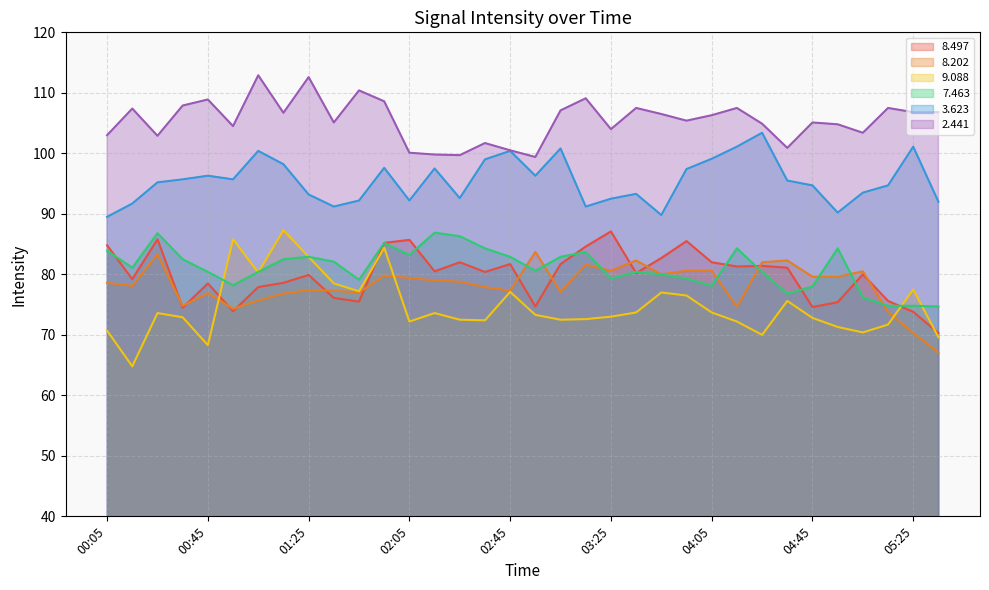

Reading left to right, what are all the values shown in this chart?

  8.497: 00:05=84.8	00:15=79.2	00:25=85.8	00:35=74.5	00:45=78.5	00:55=73.9	01:05=77.9	01:15=78.6	01:25=79.9	01:35=76.1	01:45=75.5	01:55=85.2	02:05=85.7	02:15=80.5	02:25=82.0	02:35=80.4	02:45=81.7	02:55=74.7	03:05=81.7	03:15=84.6	03:25=87.1	03:35=80.2	03:45=82.7	03:55=85.5	04:05=82.0	04:15=81.3	04:25=81.4	04:35=81.1	04:45=74.6	04:55=75.4	05:05=80.0	05:15=75.6	05:25=73.8	05:35=70.3
  8.202: 00:05=78.6	00:15=78.1	00:25=83.3	00:35=74.8	00:45=76.9	00:55=74.3	01:05=75.7	01:15=76.8	01:25=77.4	01:35=77.3	01:45=77.0	01:55=79.8	02:05=79.4	02:15=79.0	02:25=78.8	02:35=77.9	02:45=77.3	02:55=83.7	03:05=77.1	03:15=81.6	03:25=80.6	03:35=82.3	03:45=80.0	03:55=80.6	04:05=80.6	04:15=74.6	04:25=82.0	04:35=82.3	04:45=79.6	04:55=79.6	05:05=80.5	05:15=73.8	05:25=70.3	05:35=67.1
  9.088: 00:05=70.7	00:15=64.8	00:25=73.6	00:35=72.9	00:45=68.3	00:55=85.8	01:05=80.3	01:15=87.3	01:25=82.9	01:35=78.5	01:45=77.2	01:55=84.4	02:05=72.2	02:15=73.6	02:25=72.5	02:35=72.4	02:45=77.1	02:55=73.3	03:05=72.5	03:15=72.6	03:25=73.0	03:35=73.7	03:45=77.0	03:55=76.5	04:05=73.7	04:15=72.2	04:25=70.0	04:35=75.6	04:45=72.8	04:55=71.3	05:05=70.4	05:15=71.7	05:25=77.5	05:35=69.6
  7.463: 00:05=83.9	00:15=81.1	00:25=86.8	00:35=82.5	00:45=80.4	00:55=78.2	01:05=80.4	01:15=82.5	01:25=82.9	01:35=82.1	01:45=79.1	01:55=85.2	02:05=83.2	02:15=86.9	02:25=86.3	02:35=84.3	02:45=82.9	02:55=80.6	03:05=82.9	03:15=83.7	03:25=79.3	03:35=80.4	03:45=80.0	03:55=79.3	04:05=78.1	04:15=84.3	04:25=80.4	04:35=76.8	04:45=78.0	04:55=84.3	05:05=76.2	05:15=74.8	05:25=74.8	05:35=74.7
  3.623: 00:05=89.5	00:15=91.7	00:25=95.2	00:35=95.7	00:45=96.3	00:55=95.7	01:05=100.4	01:15=98.2	01:25=93.2	01:35=91.2	01:45=92.2	01:55=97.6	02:05=92.2	02:15=97.5	02:25=92.6	02:35=99.0	02:45=100.4	02:55=96.3	03:05=100.8	03:15=91.2	03:25=92.5	03:35=93.3	03:45=89.8	03:55=97.4	04:05=99.1	04:15=101.1	04:25=103.4	04:35=95.5	04:45=94.7	04:55=90.2	05:05=93.5	05:15=94.7	05:25=101.1	05:35=92.0
  2.441: 00:05=103.0	00:15=107.4	00:25=102.9	00:35=107.9	00:45=108.9	00:55=104.5	01:05=112.9	01:15=106.7	01:25=112.6	01:35=105.1	01:45=110.4	01:55=108.6	02:05=100.1	02:15=99.8	02:25=99.7	02:35=101.7	02:45=100.5	02:55=99.4	03:05=107.1	03:15=109.1	03:25=104.0	03:35=107.5	03:45=106.5	03:55=105.4	04:05=106.3	04:15=107.5	04:25=104.9	04:35=100.9	04:45=105.1	04:55=104.8	05:05=103.4	05:15=107.5	05:25=106.8	05:35=106.8